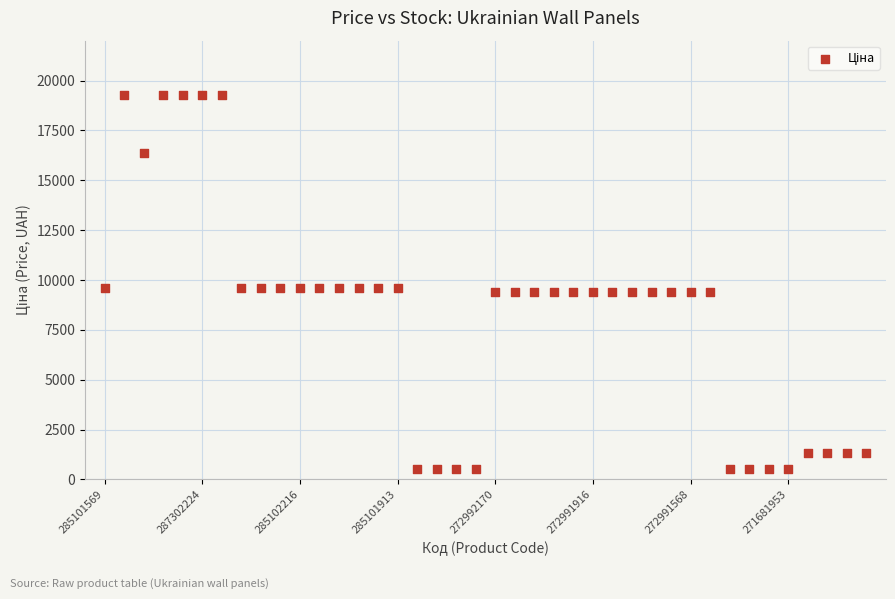

How many data points are displayed?

40